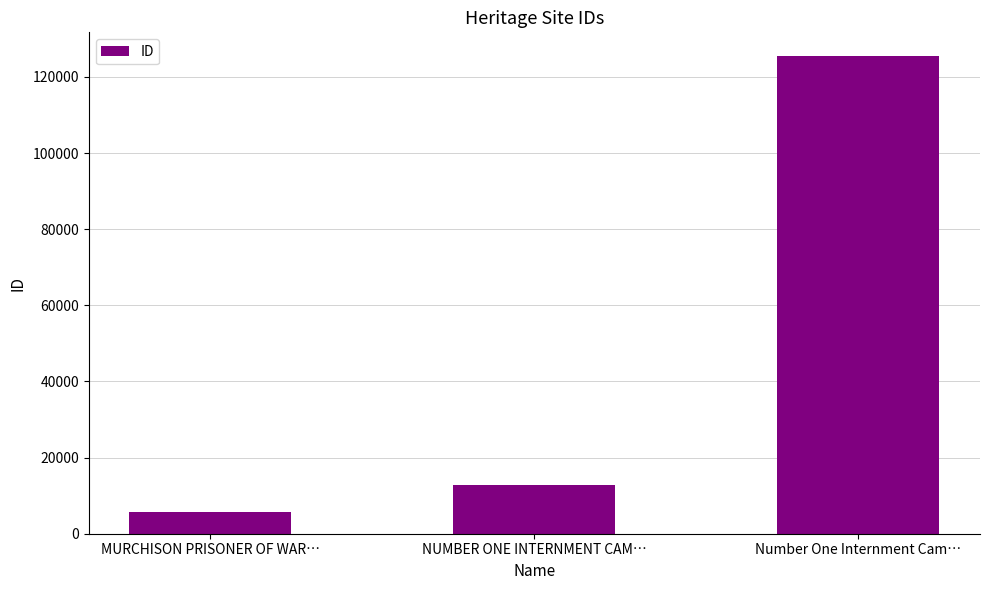

Between MURCHISON PRISONER OF WAR… and NUMBER ONE INTERNMENT CAM…, which is larger?

NUMBER ONE INTERNMENT CAM…